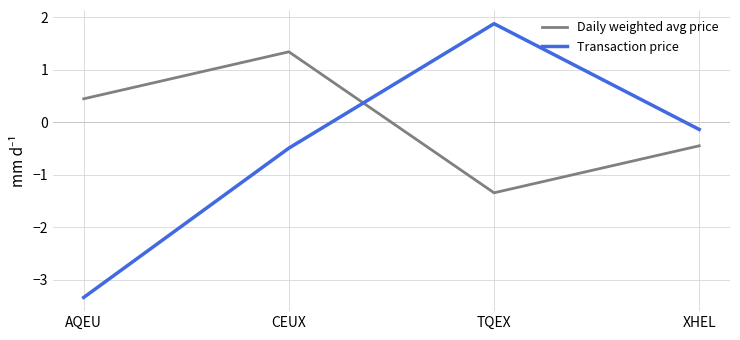

The Daily weighted avg price series shows -0.7 at XHEL. True or false?

False